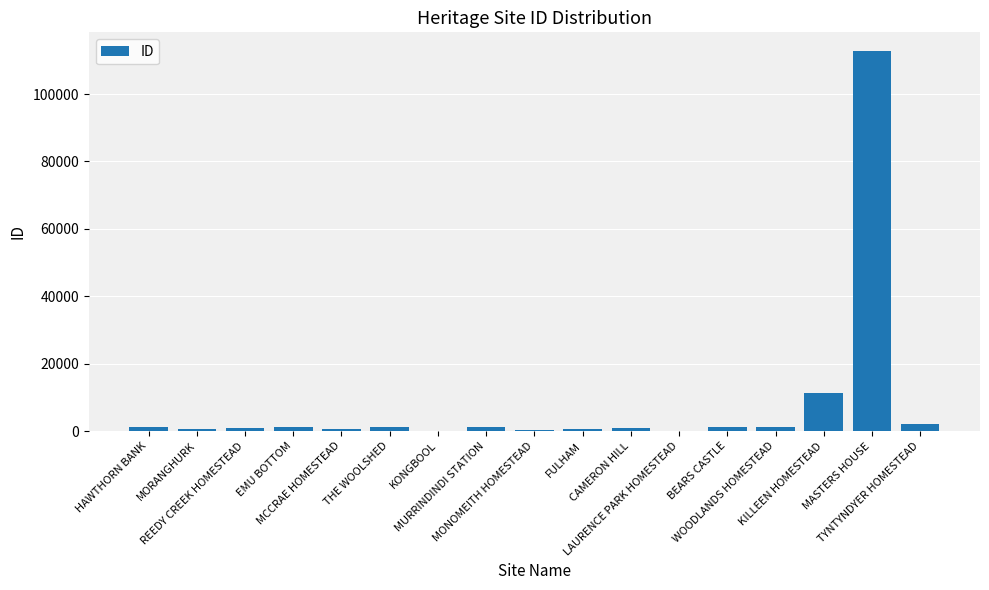

At which label is the value closest to 56380?

KILLEEN HOMESTEAD